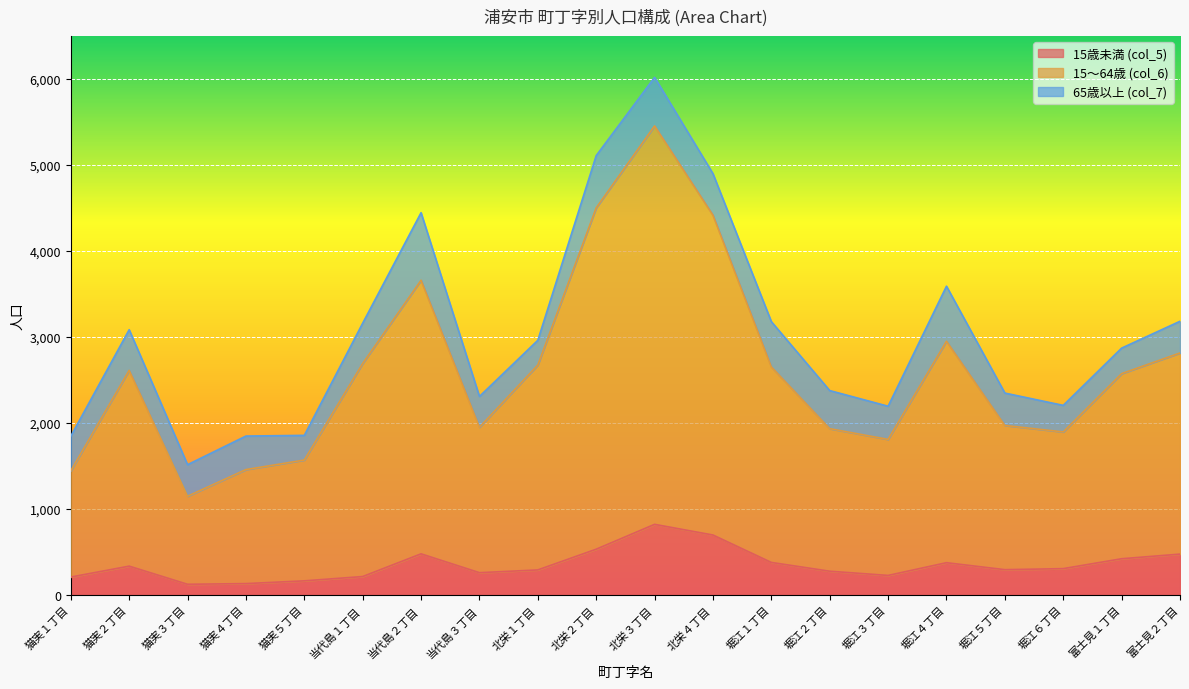

The 15歳未満 (col_5) series shows 421 at 富士見１丁目. True or false?

True